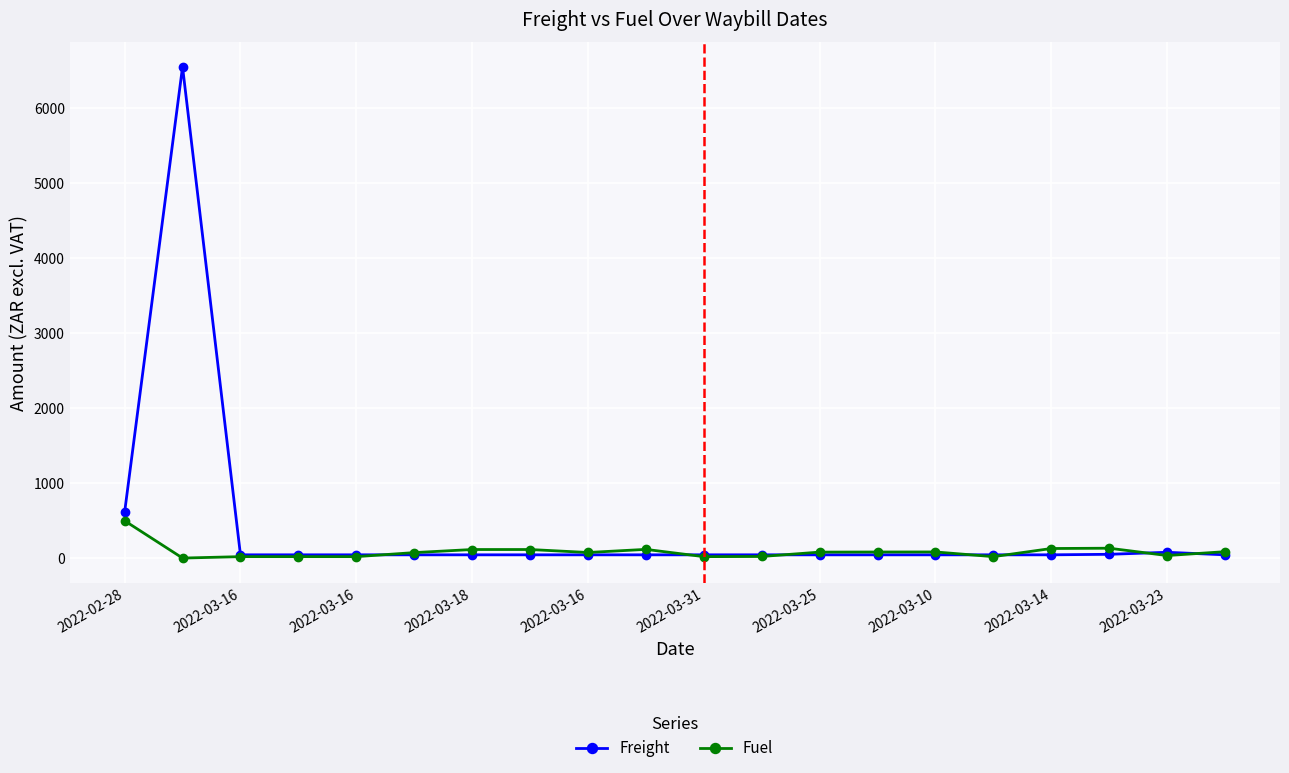

List the series in order of their overall mean, lowest first.

Fuel, Freight